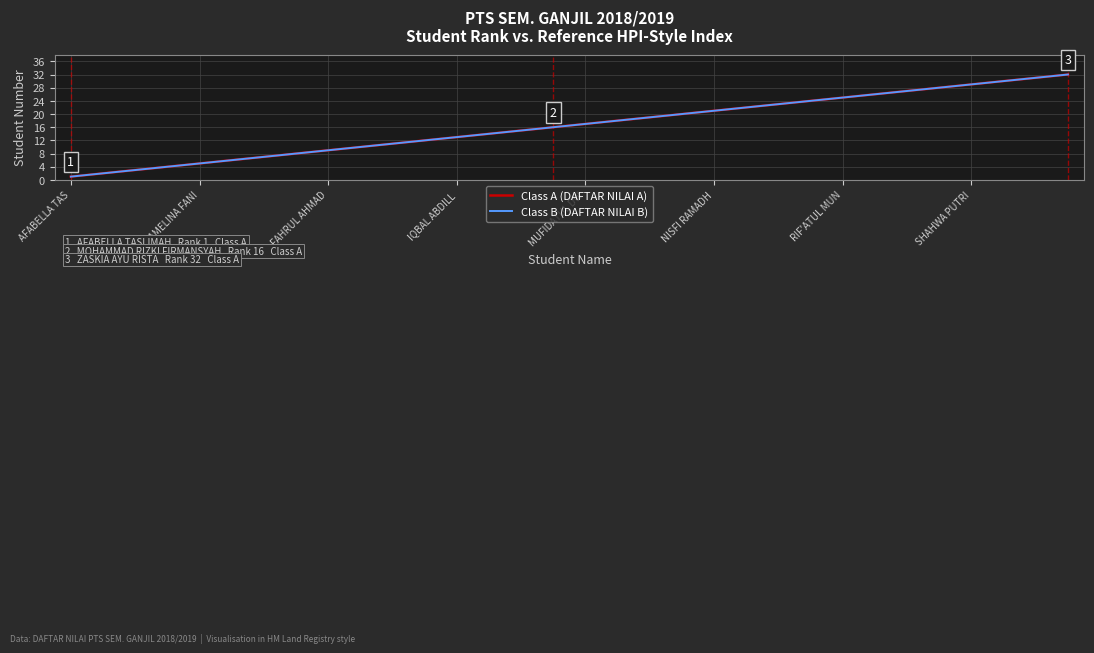

Does the chart display data point markers on the line(s)?

No